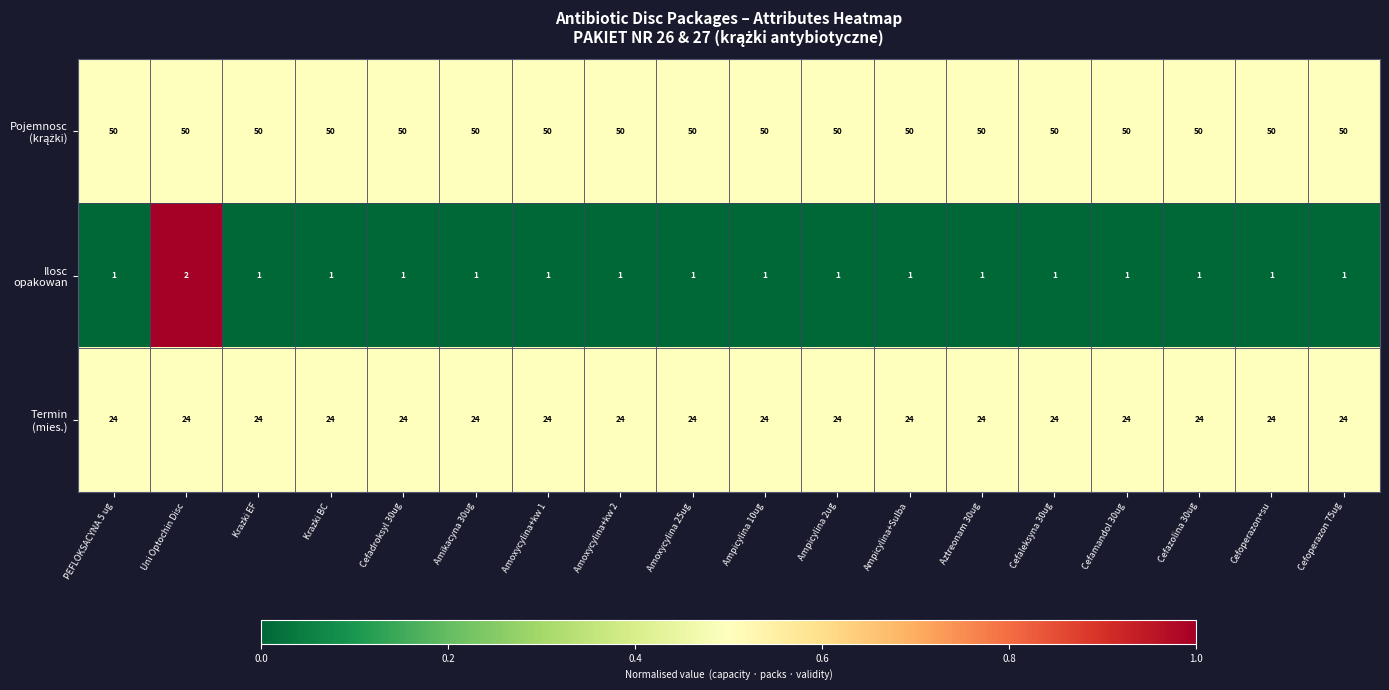

At which category is the sum across all series the highest?

Uni Optochin Disc